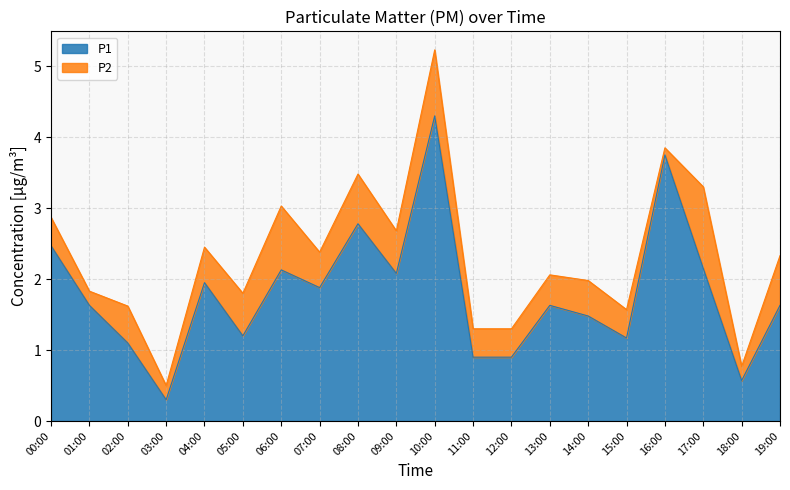

Rank the categories by value from lowest to highest.

03:00, 18:00, 11:00, 12:00, 02:00, 15:00, 05:00, 14:00, 01:00, 13:00, 19:00, 07:00, 04:00, 09:00, 06:00, 17:00, 00:00, 08:00, 16:00, 10:00